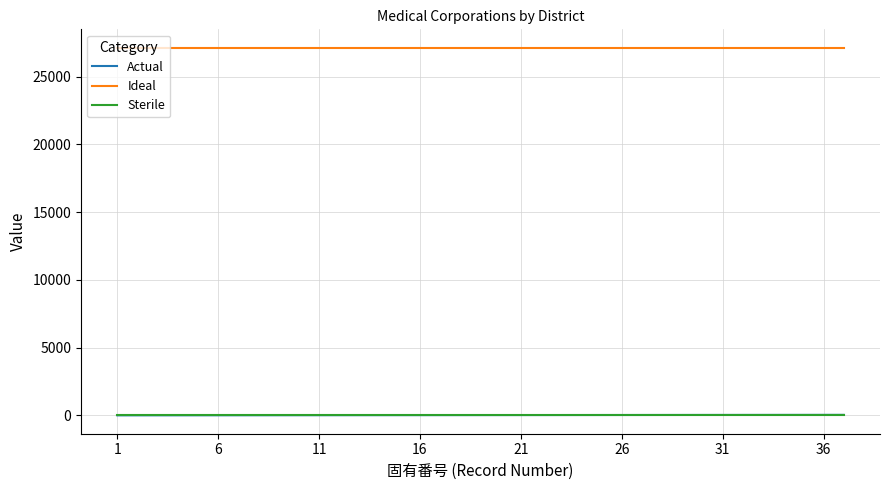

Which series has the largest total across all categories?

Ideal